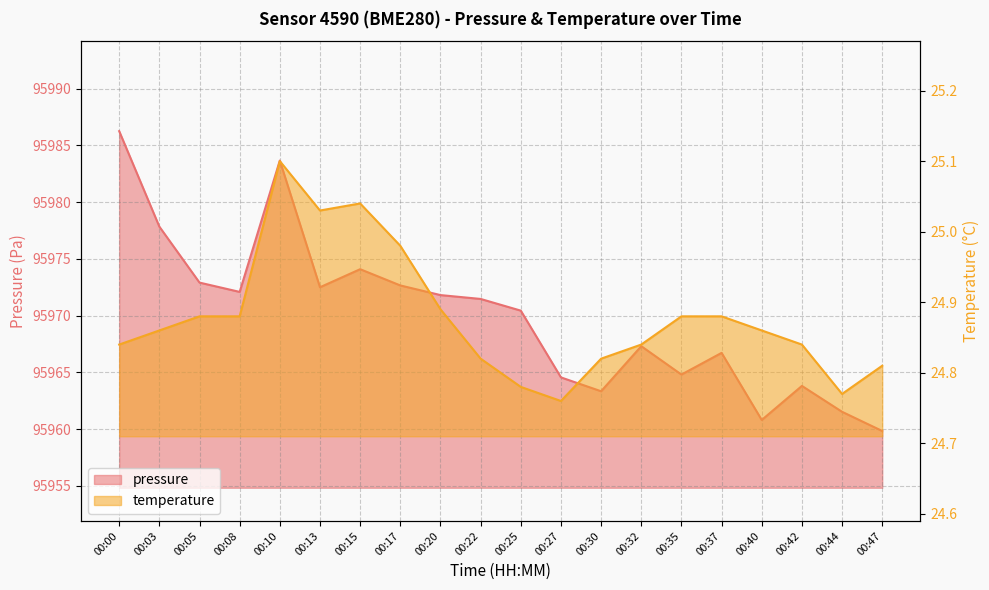

Does the chart display data point markers on the line(s)?

No